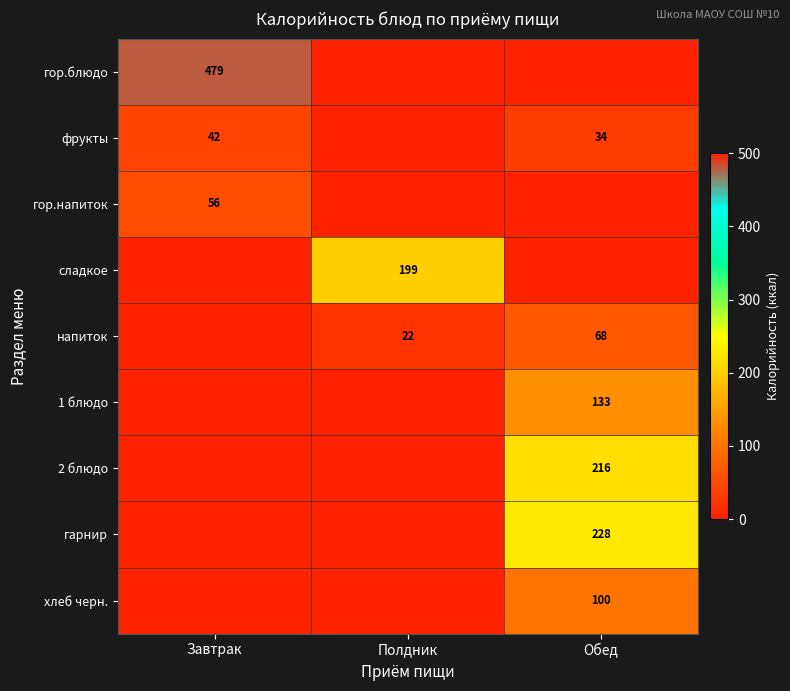

The фрукты series shows 42 at Завтрак. True or false?

True